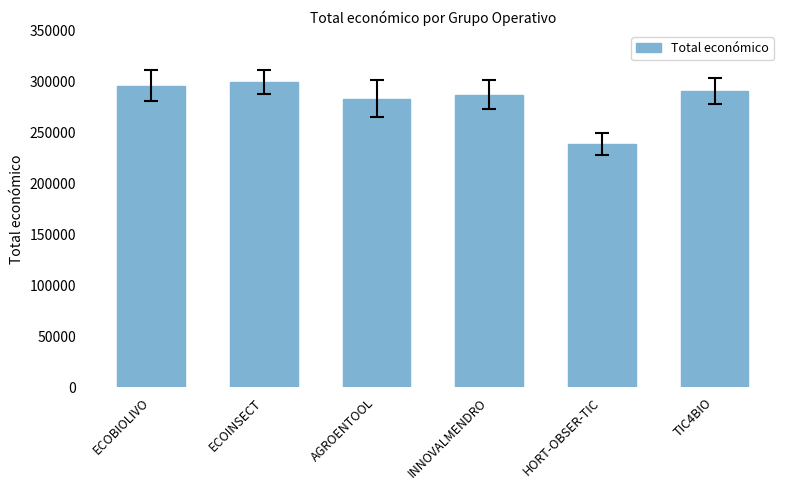

Reading left to right, list all the values displayed in this chart.

296198	299998	283310	287260	239073	290983